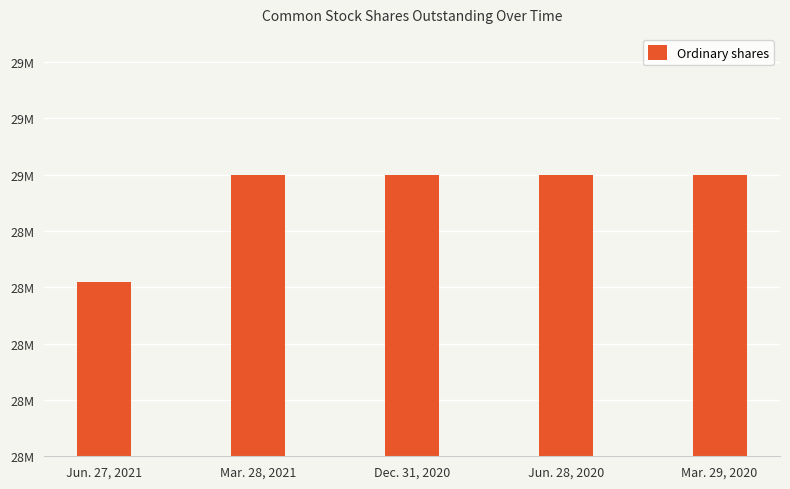

What is the ratio of the value at Jun. 27, 2021 to the value at Mar. 29, 2020?

1.0